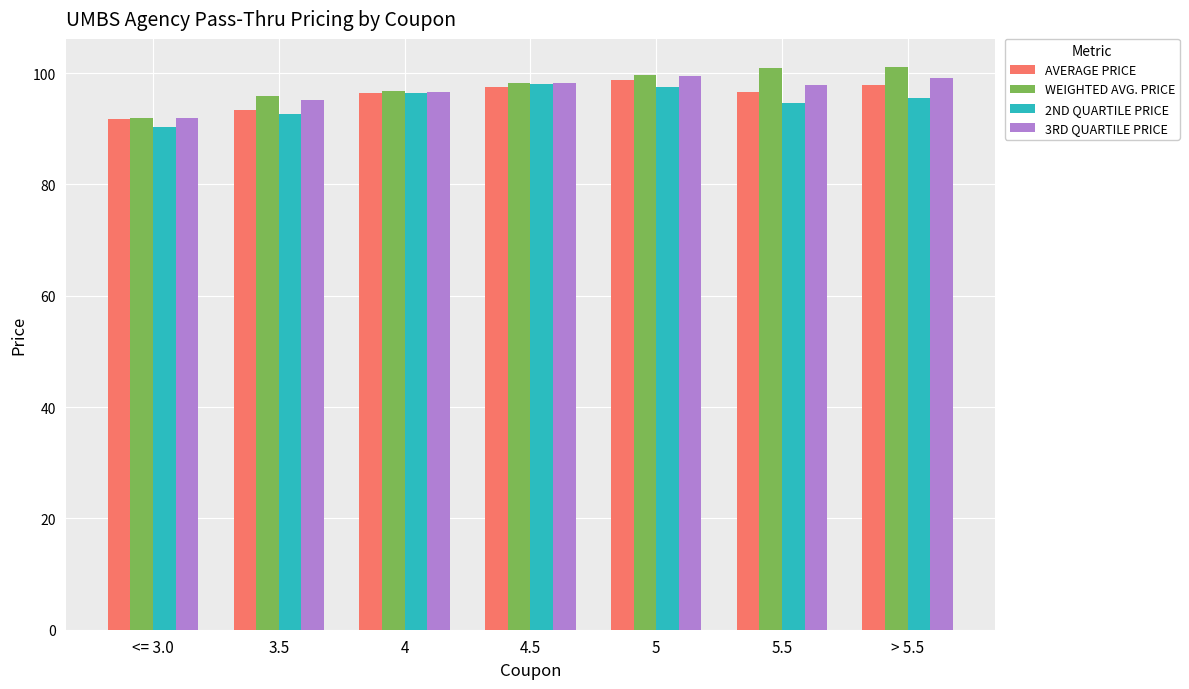

Which series changed the most between <= 3.0 and 5?

WEIGHTED AVG. PRICE